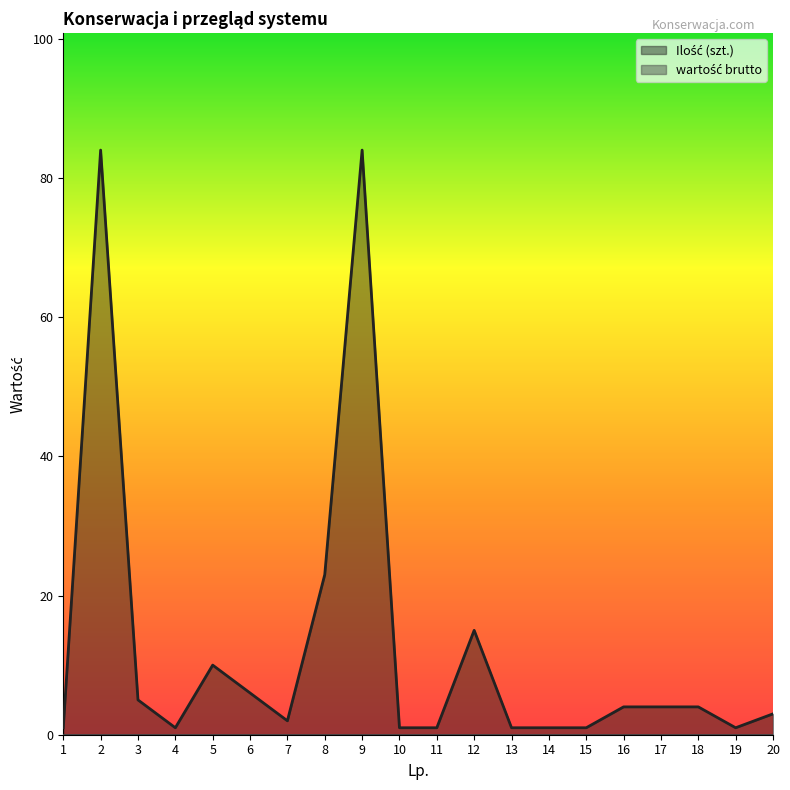

The value at 20 is 5. True or false?

False